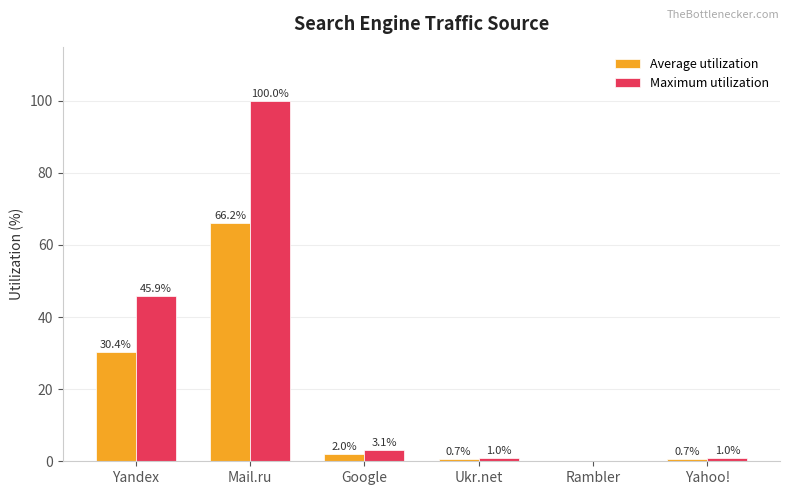

Is it true that Maximum utilization equals 45.9 at Yandex?

True